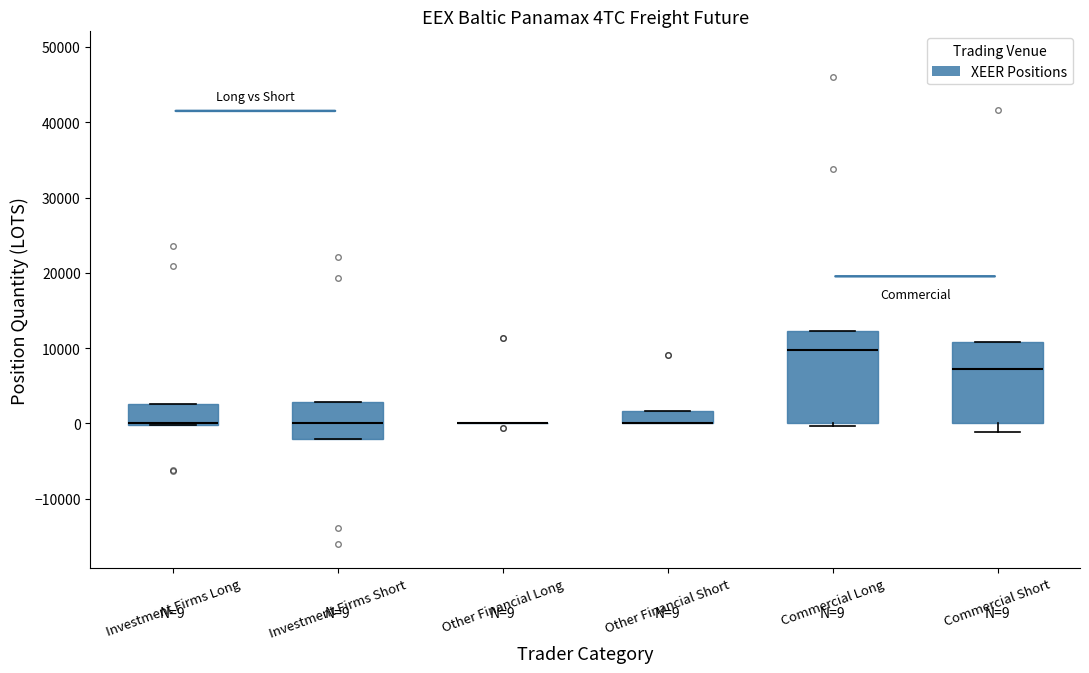

Comparing the boxes themselves (not the whiskers), which one is the tallest?

Commercial Long